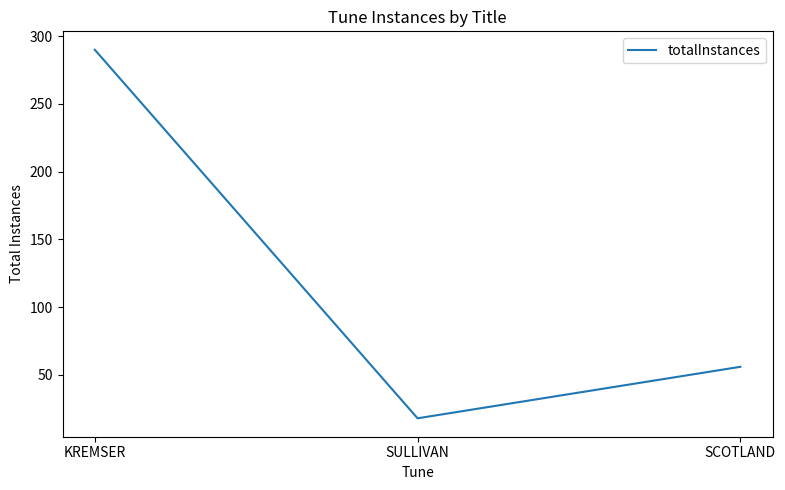

The value at SCOTLAND is 56. True or false?

True